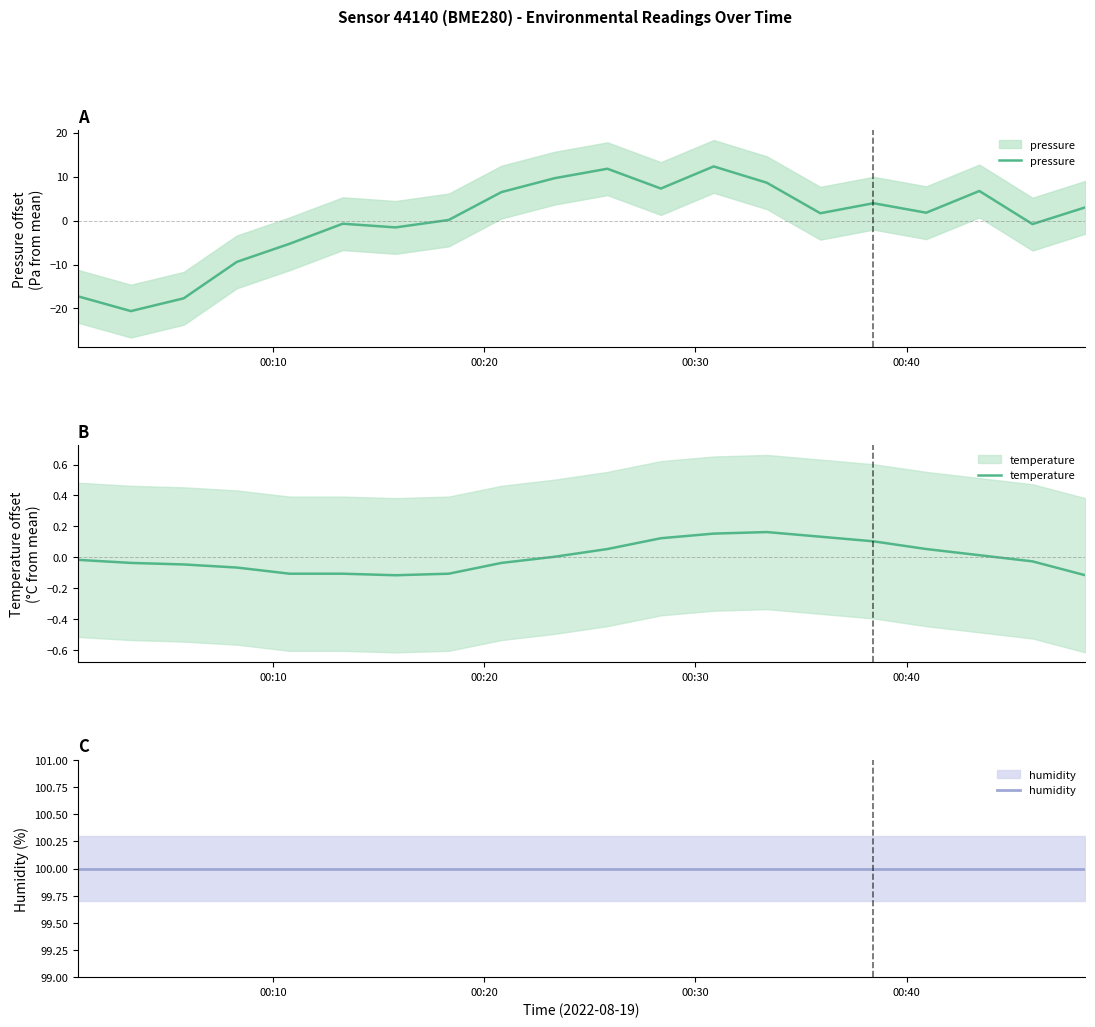

True or false: temperature and pressure intersect in this chart.

True